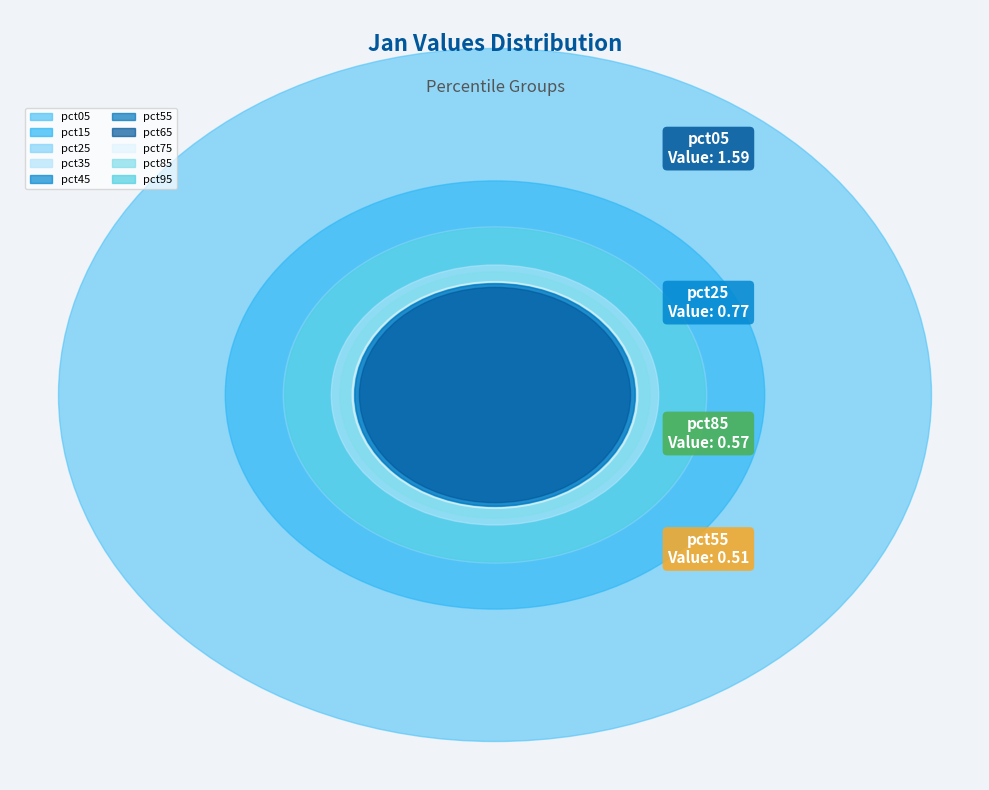

True or false: pct45 accounts for 7% of the total.

True